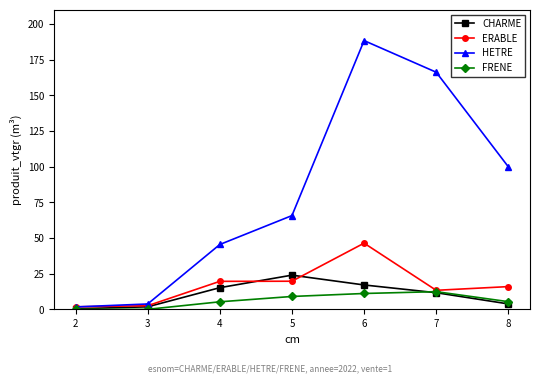

Which series changed the most between 6 and 8?

HETRE